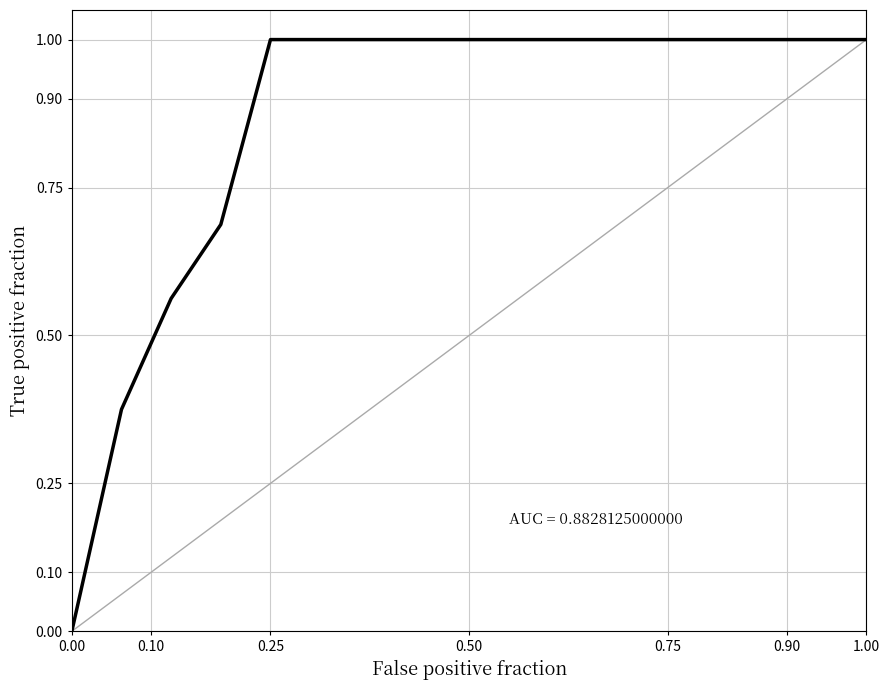

What is the greatest value displayed?

1.0